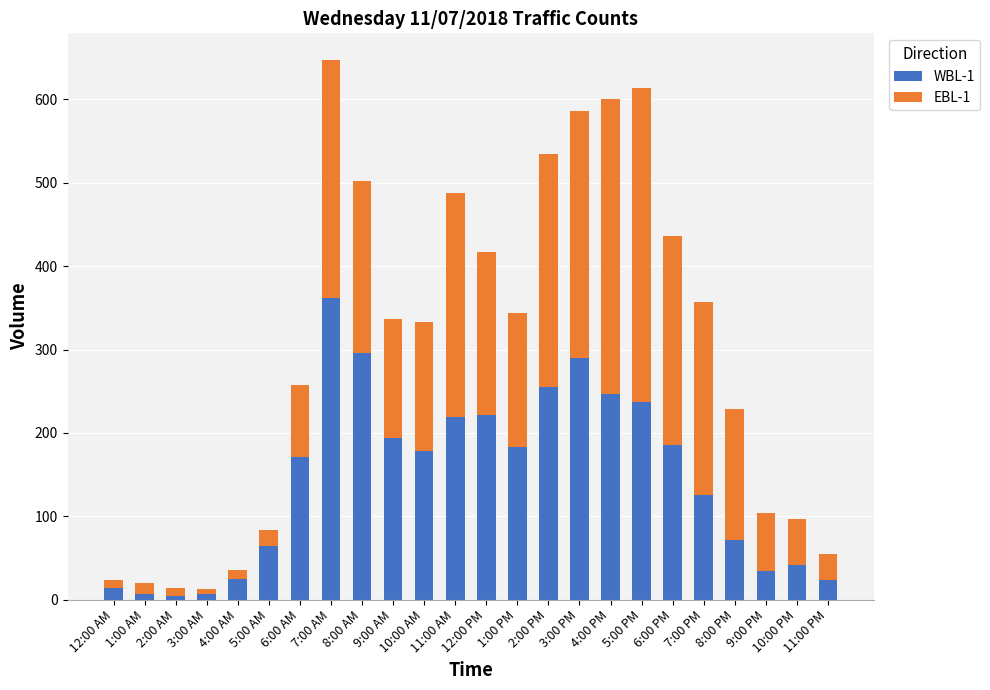

Rank the categories by EBL-1 value from highest to lowest.

5:00 PM, 4:00 PM, 3:00 PM, 7:00 AM, 2:00 PM, 11:00 AM, 6:00 PM, 7:00 PM, 8:00 AM, 12:00 PM, 1:00 PM, 8:00 PM, 10:00 AM, 9:00 AM, 6:00 AM, 9:00 PM, 10:00 PM, 11:00 PM, 5:00 AM, 1:00 AM, 12:00 AM, 4:00 AM, 2:00 AM, 3:00 AM